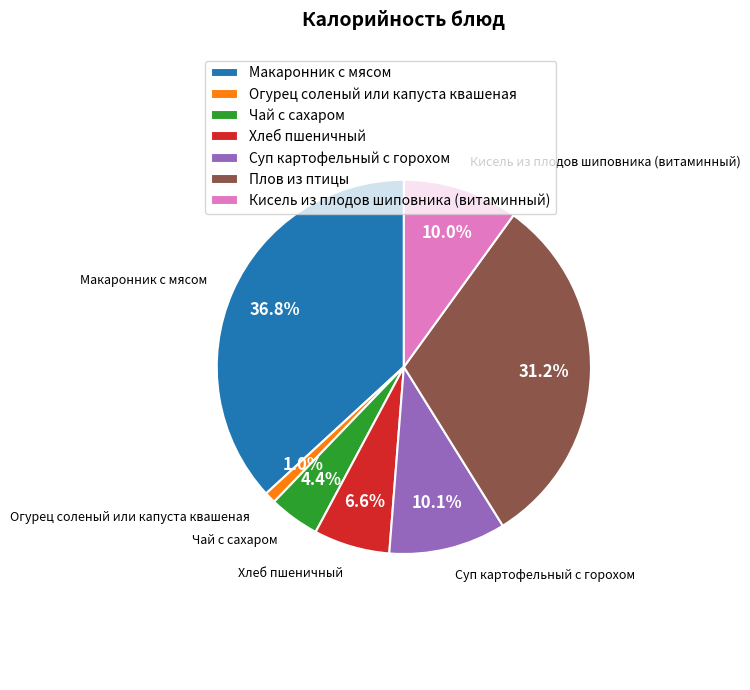

To the nearest percent, what is the combined percentage of Суп картофельный с горохом and Кисель из плодов шиповника (витаминный)?

20%